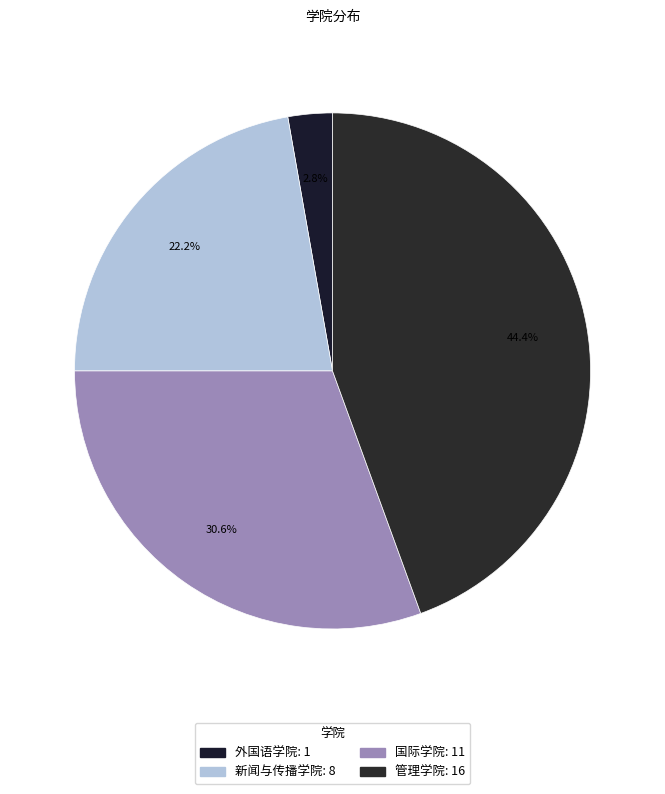

What percentage is the 外国语学院 slice, to the nearest percent?

3%